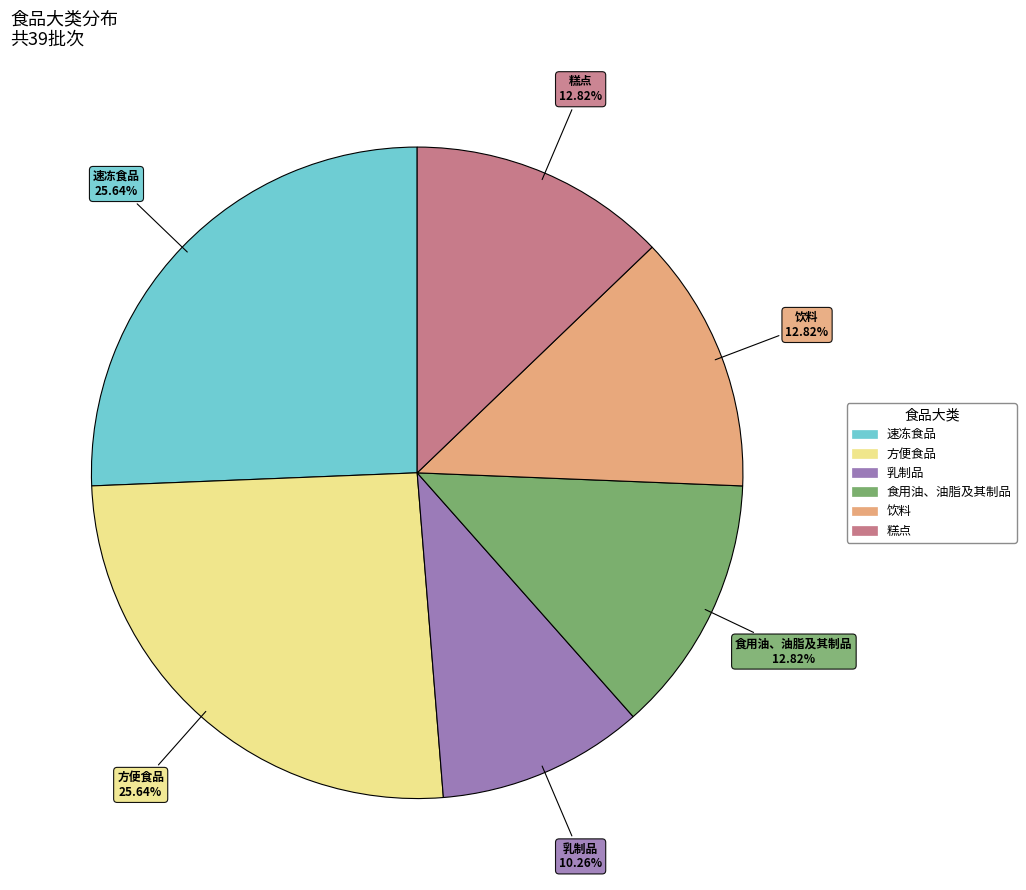

Do 食用油、油脂及其制品 and 乳制品 together represent more than half of the pie?

No